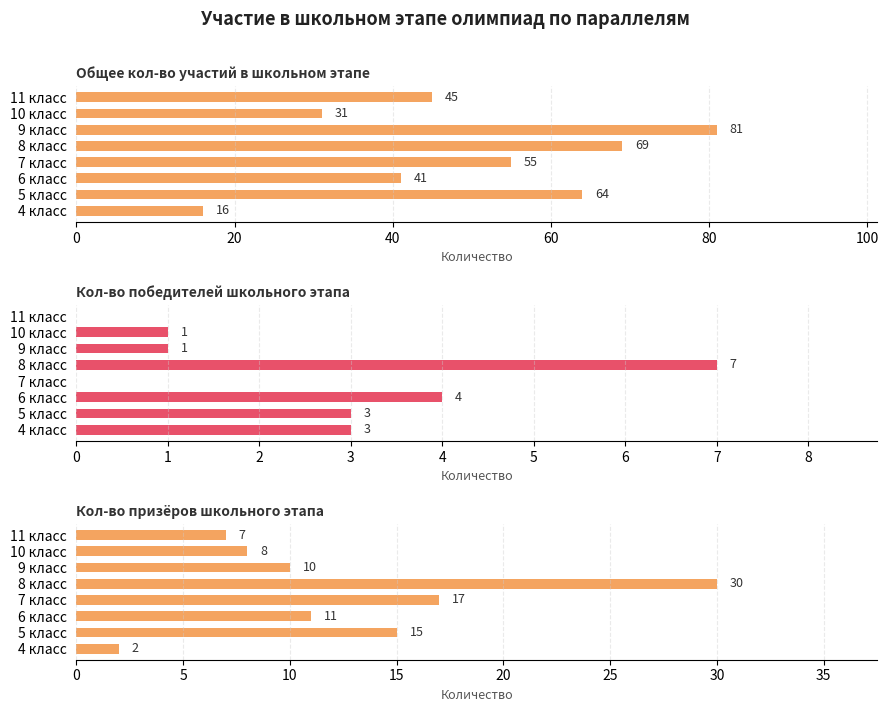

How many values in the Кол-во призёров школьного этапа series are below 11?

4